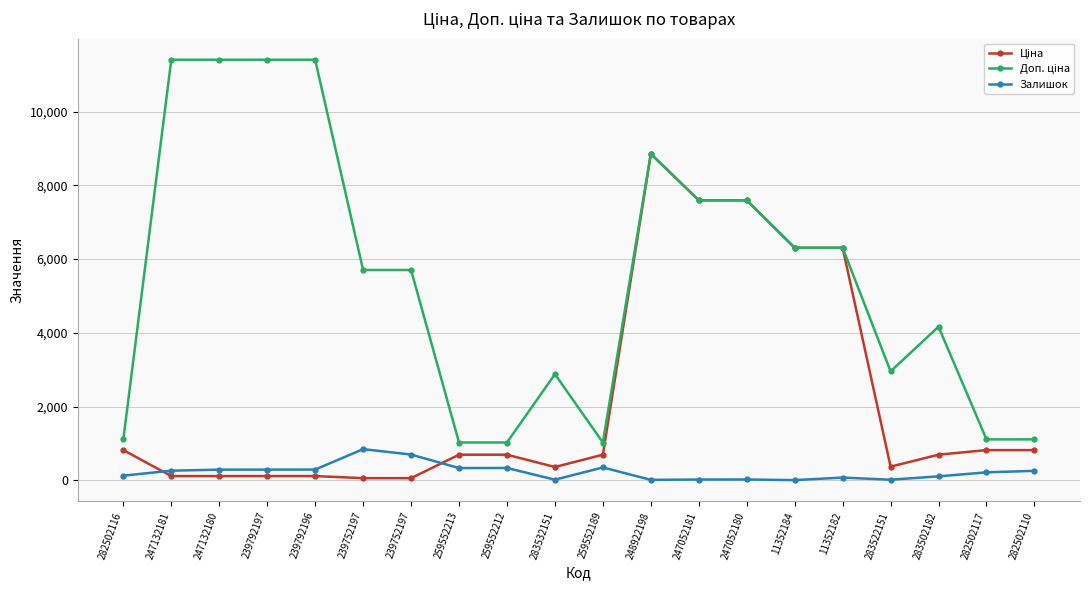

True or false: Залишок and Доп. ціна cross at least once.

False